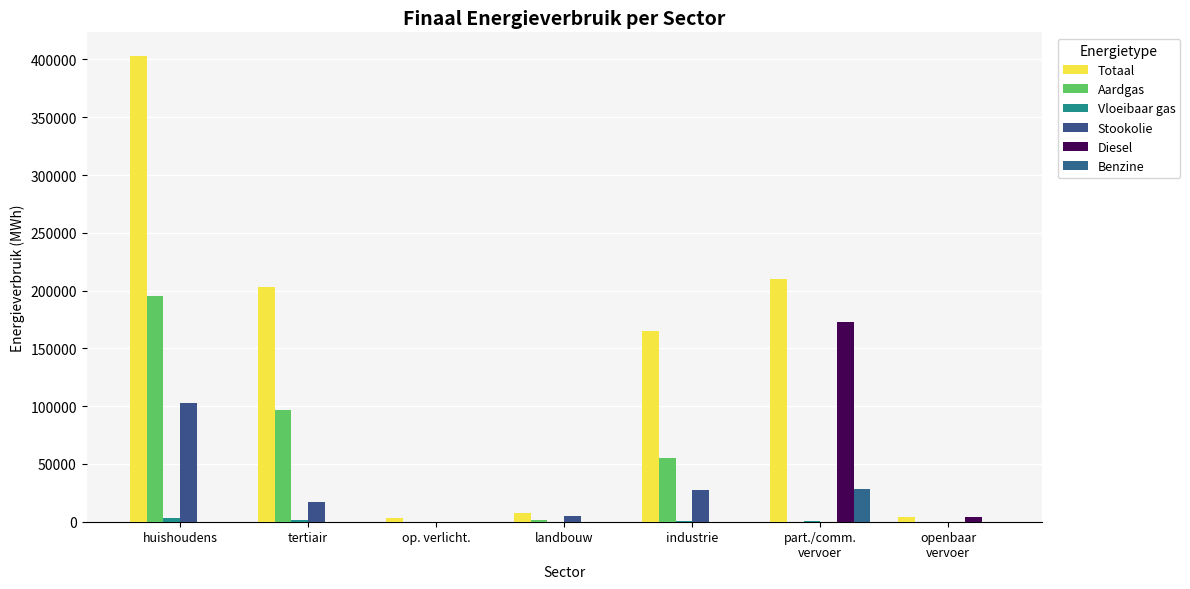

Rank the categories by Diesel value from highest to lowest.

part./comm.
vervoer, openbaar
vervoer, huishoudens, tertiair, op. verlicht., landbouw, industrie